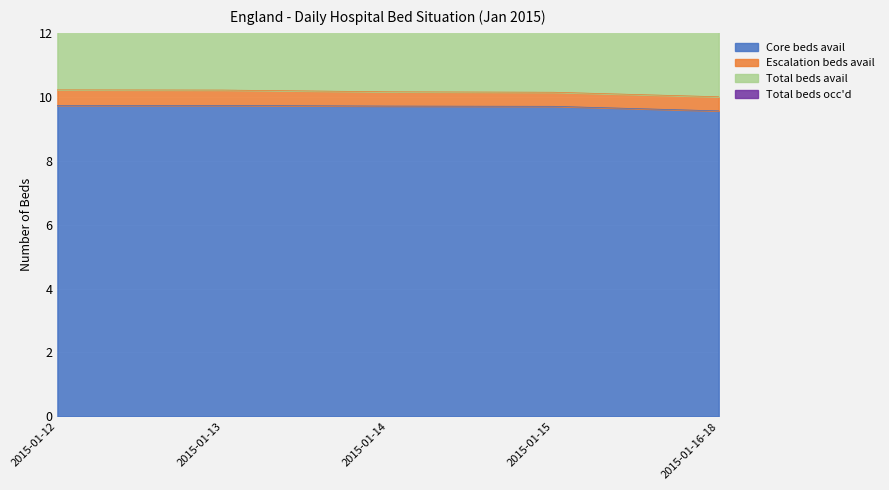

What is the difference between the maximum and minimum values in the Total beds avail series?

0.2